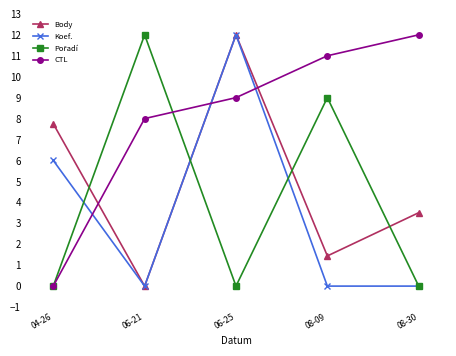

The CTL series shows -7.9 at 04-26. True or false?

False